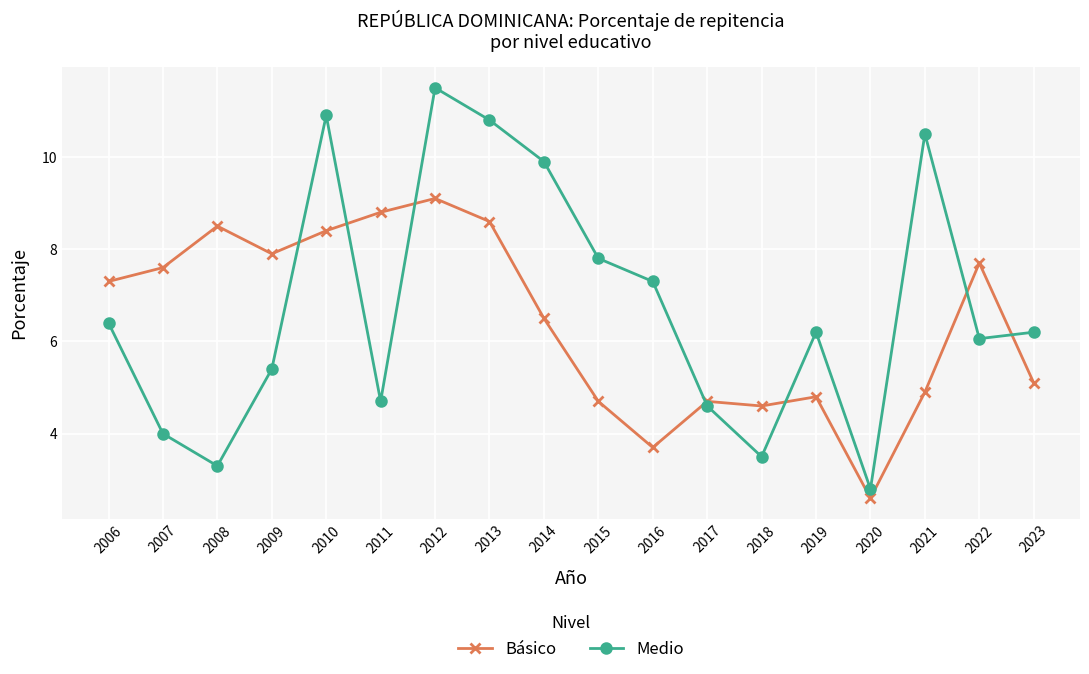

What is the approximate value of Medio at 2021?

10.5